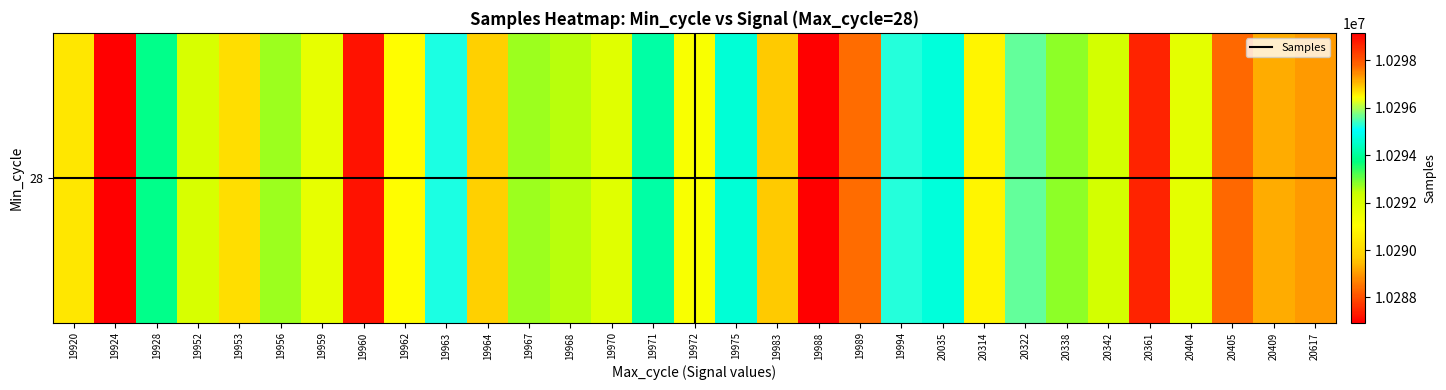

Where is the data nearest to the value 10293050?

20338